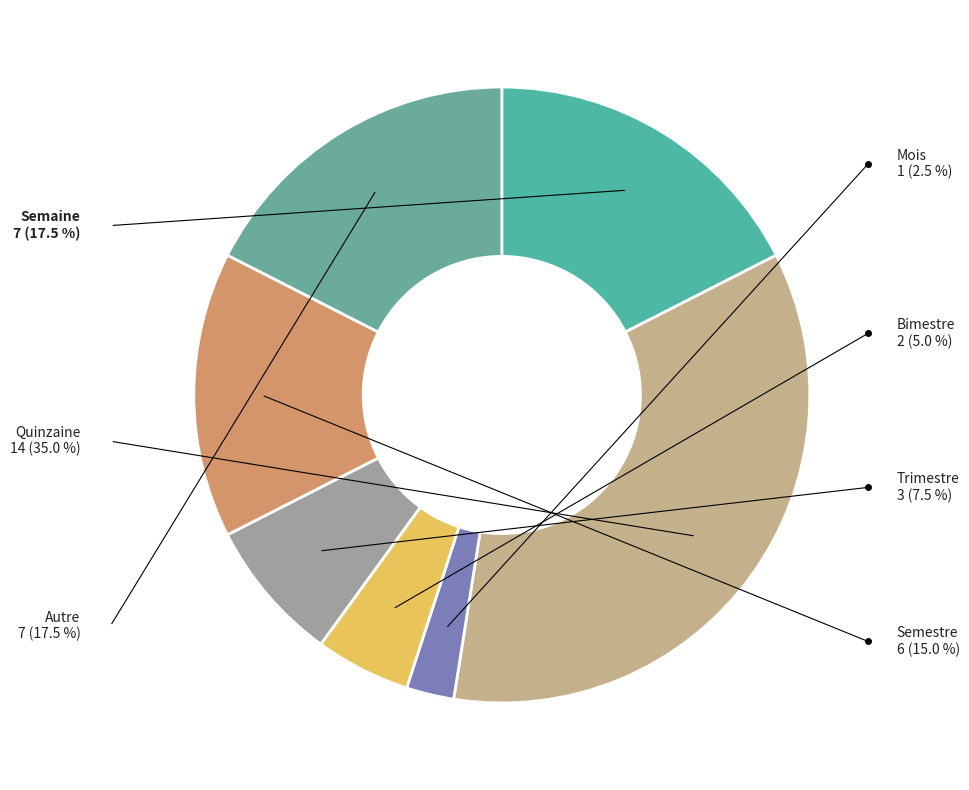

Does any single category account for the majority?

No